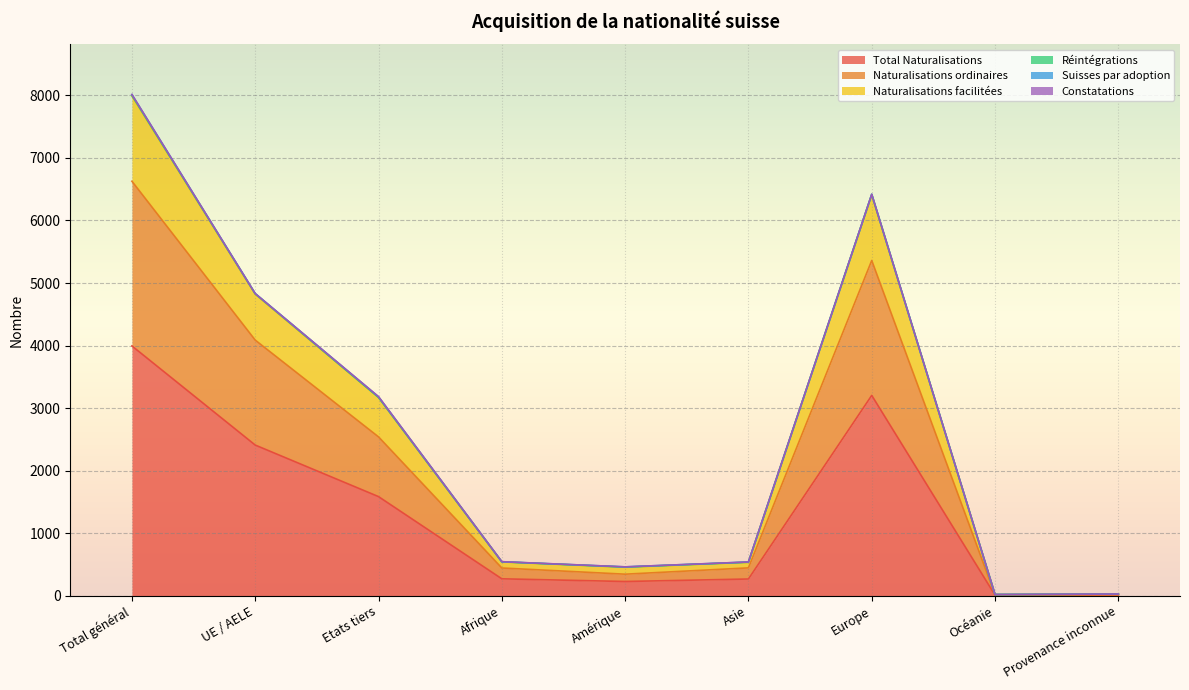

What is the label of the 3rd point from the right?

Europe